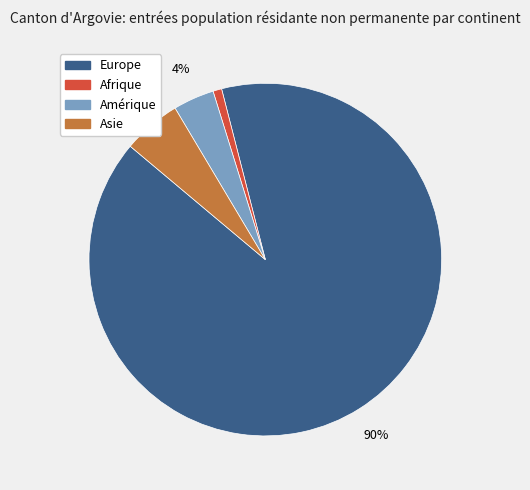

Does any single category account for the majority?

Yes